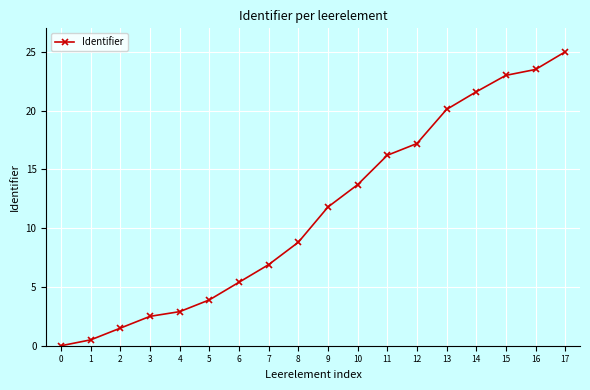

What is the difference between the second highest and minimum values?

23.5